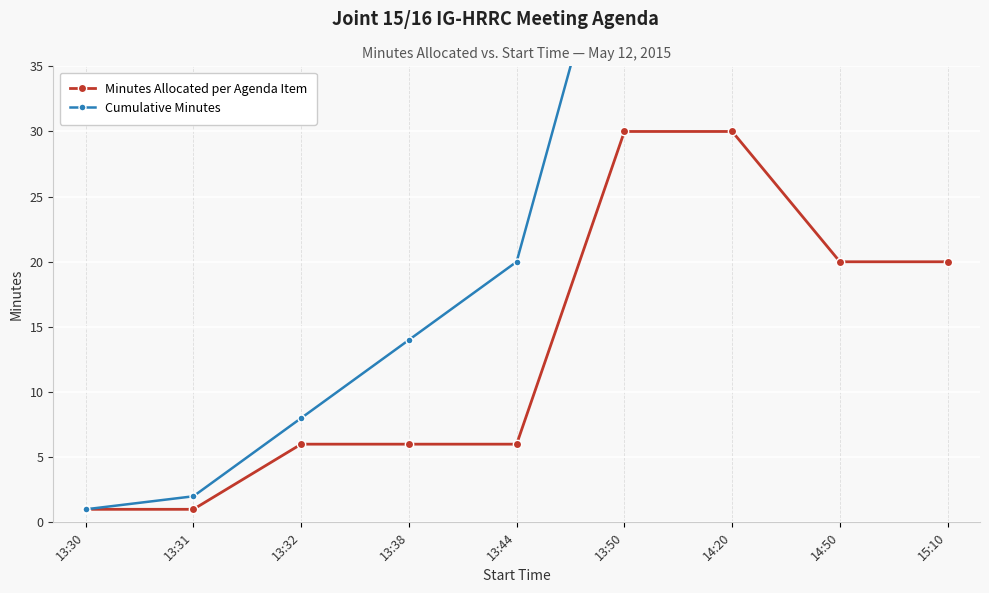

True or false: Cumulative Minutes has a value of 4 at 13:38.

False